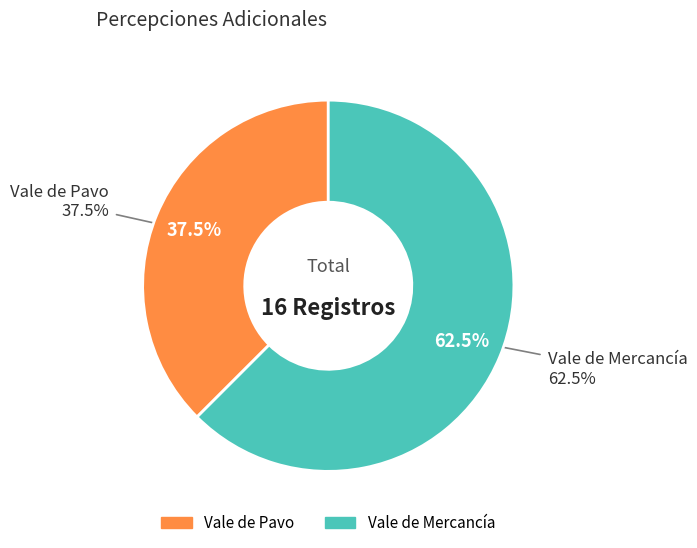

How many segments does this pie chart have?

2